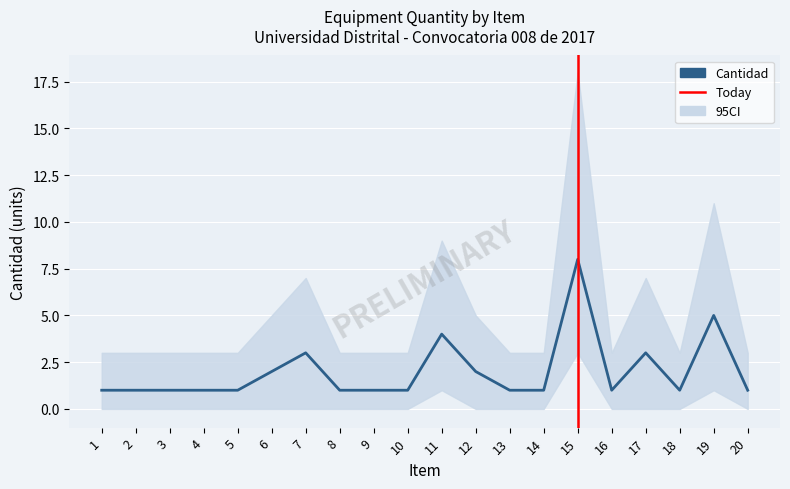

At which label is the value closest to 4?

11